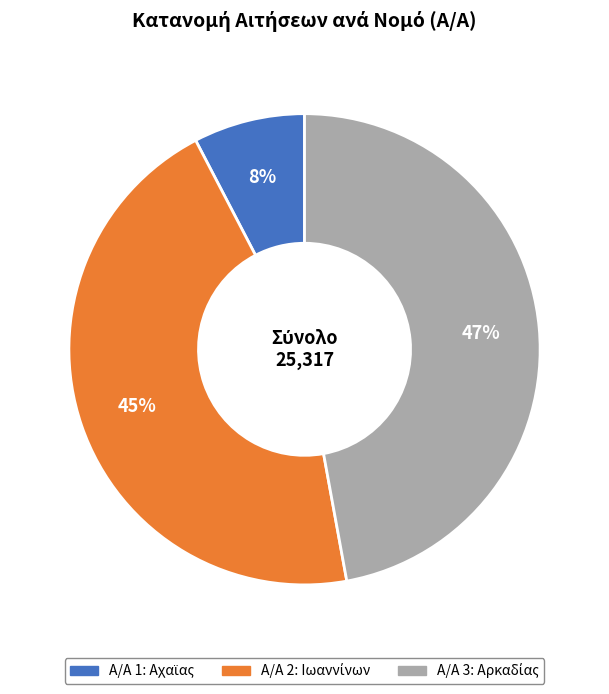

How many segments does this pie chart have?

3